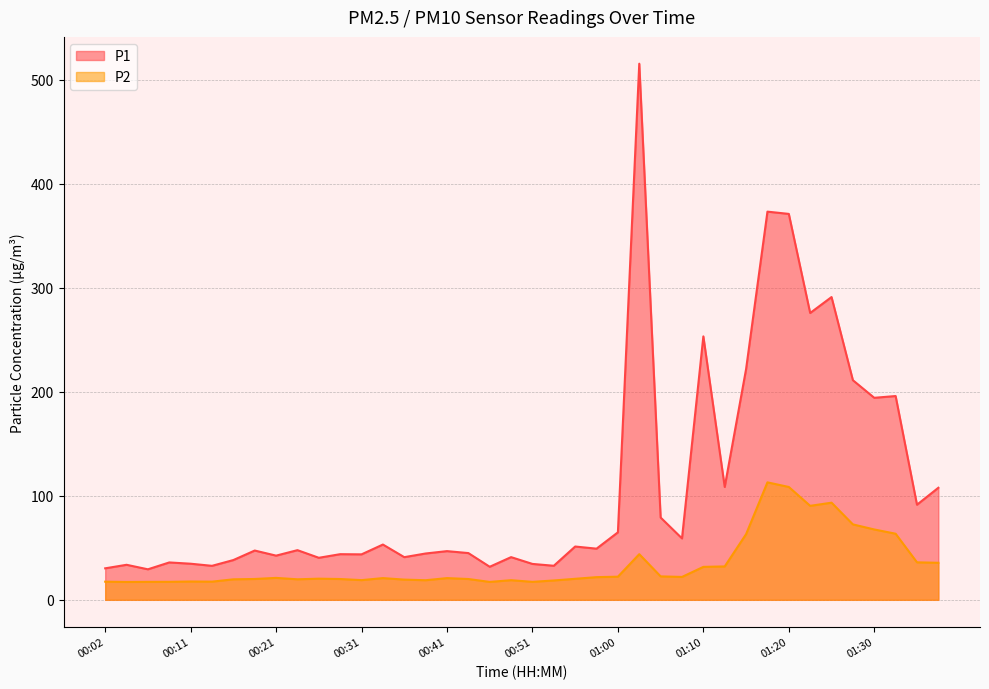

At which category does P1 reach its first local peak?

00:04